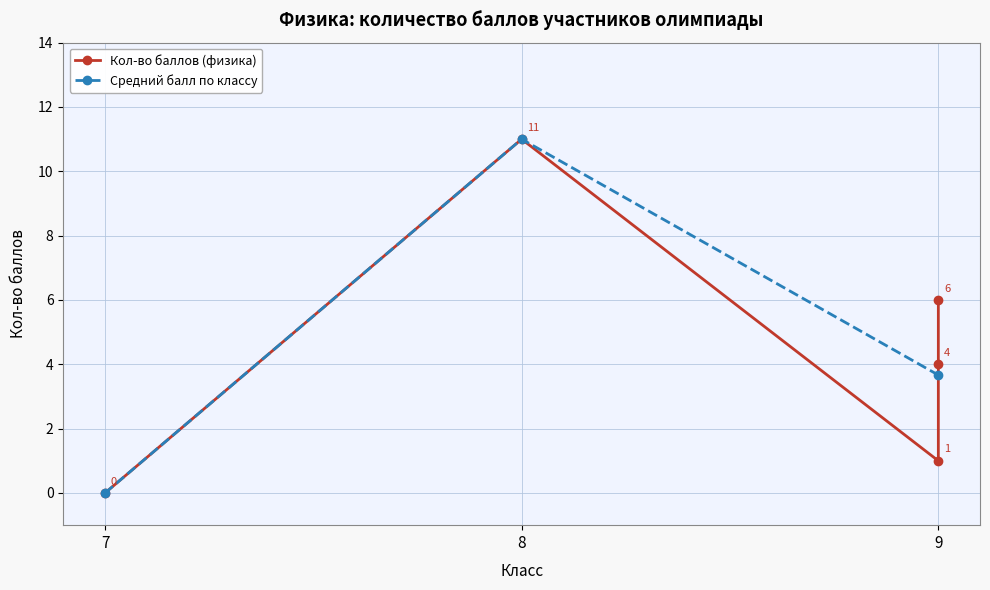

True or false: Средний балл по классу has a value of 15.5 at 8.

False